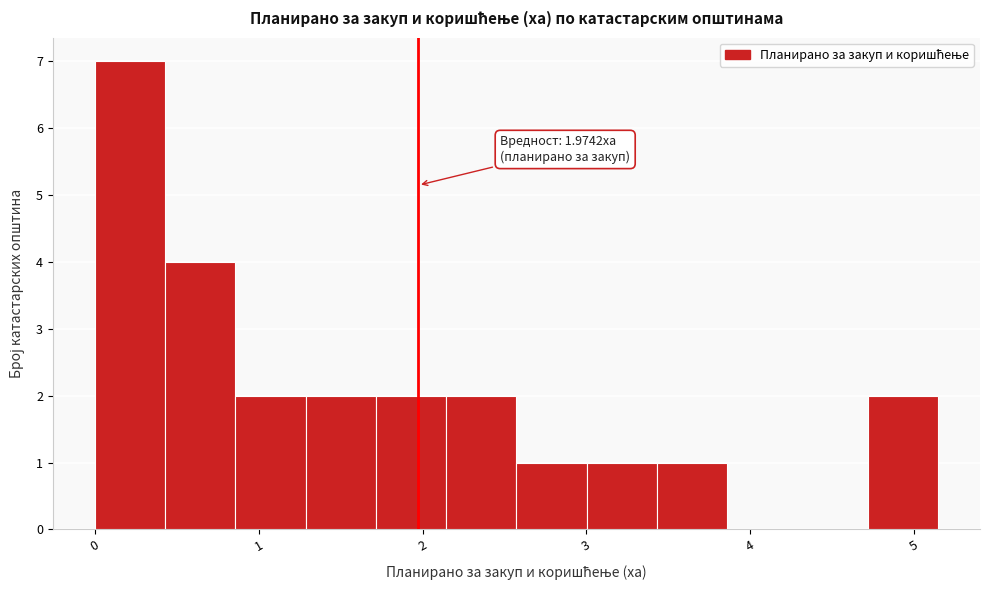

Over which range of the x-axis is the bar tallest?

0.0 to 0.4